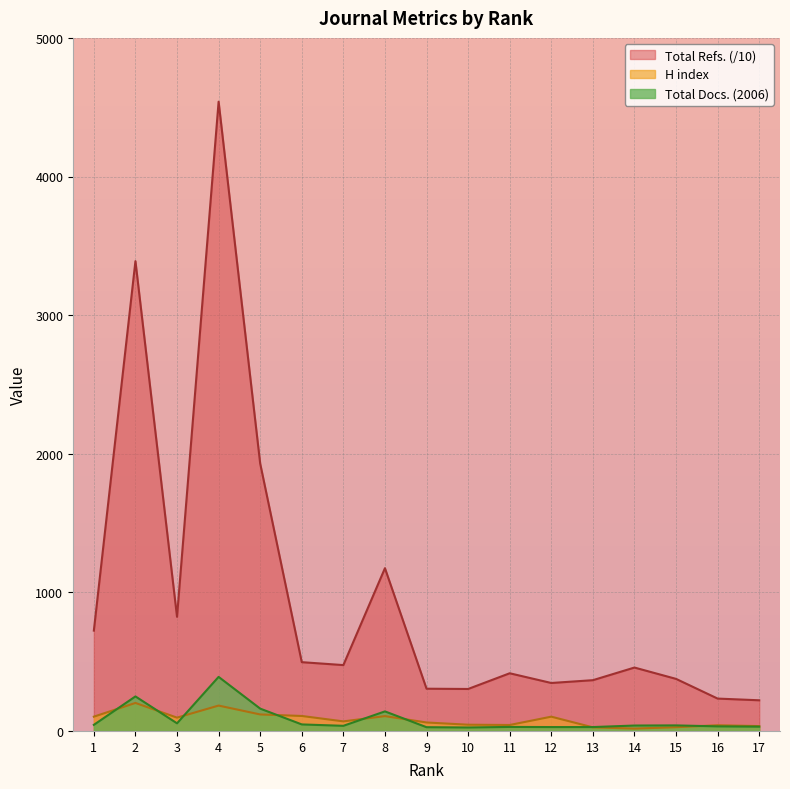

Is it true that Total Refs. equals 1928.8 at 5?

True